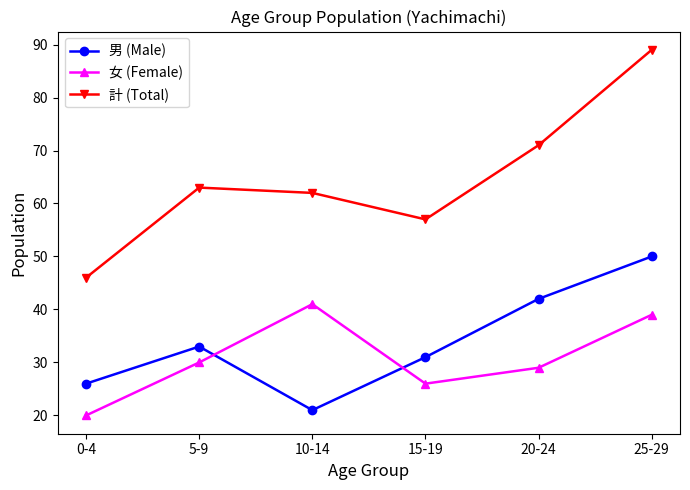

Does the chart have visible grid lines?

No